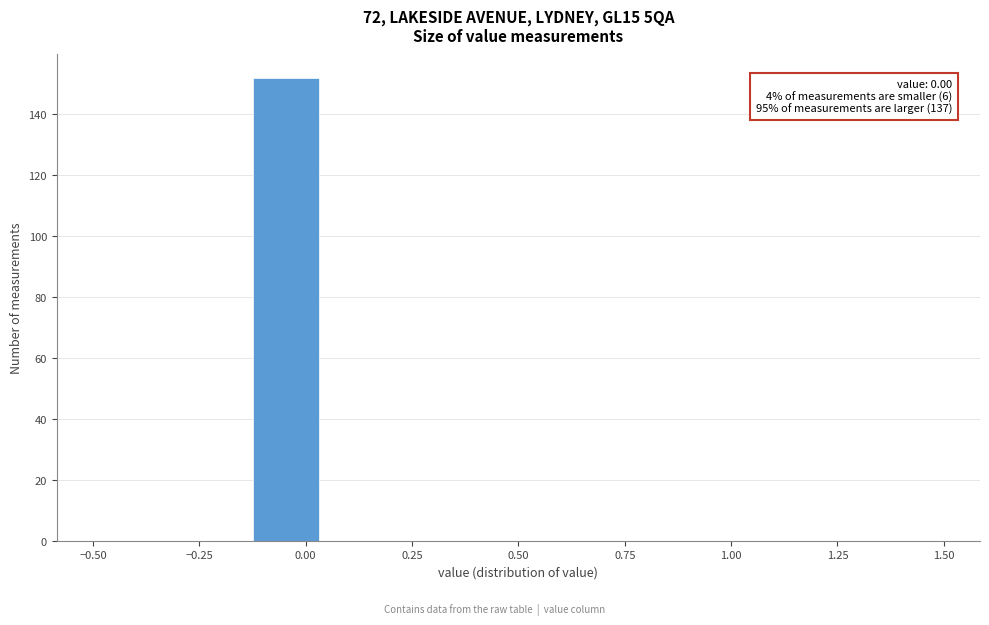

Read against the x-axis, roughly where is the centre of the tallest bar?

-0.05